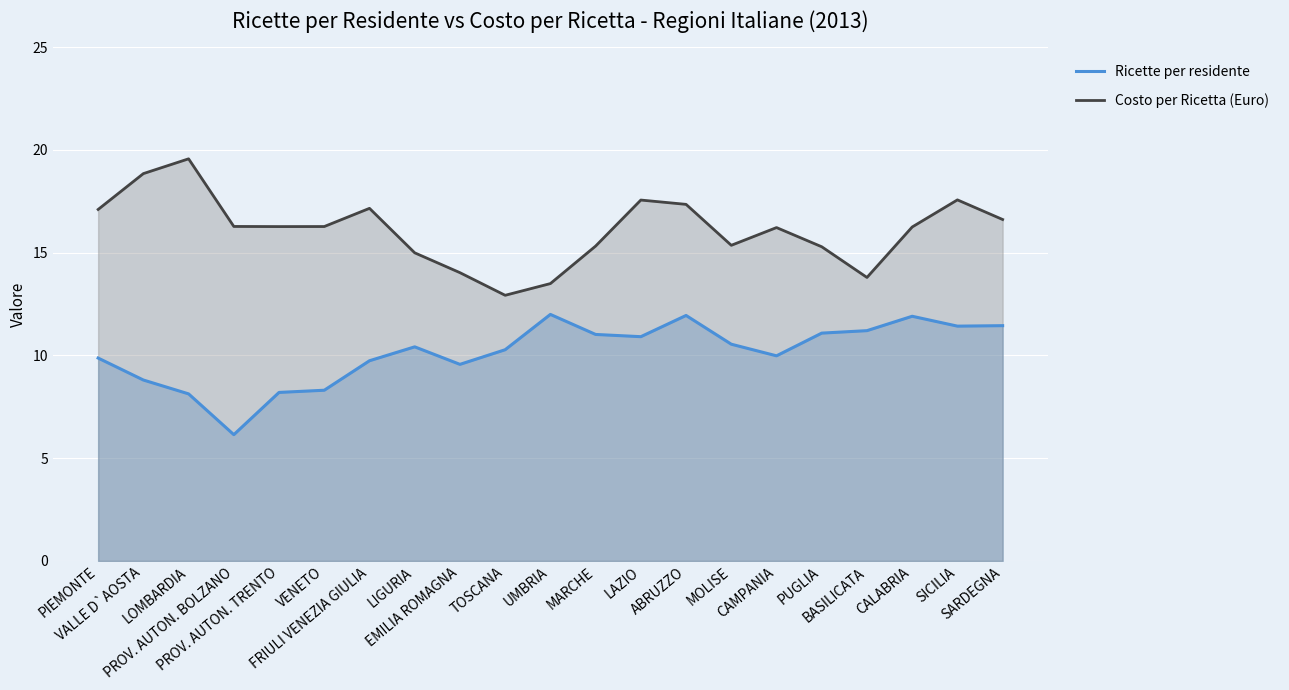

What is the greatest value displayed?

19.6